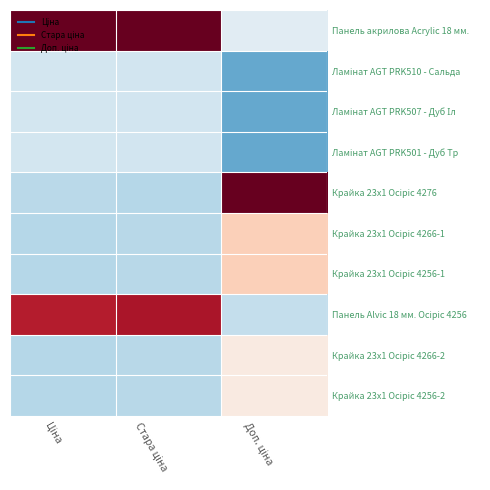

At how many categories does at least one series exceed 0?

3